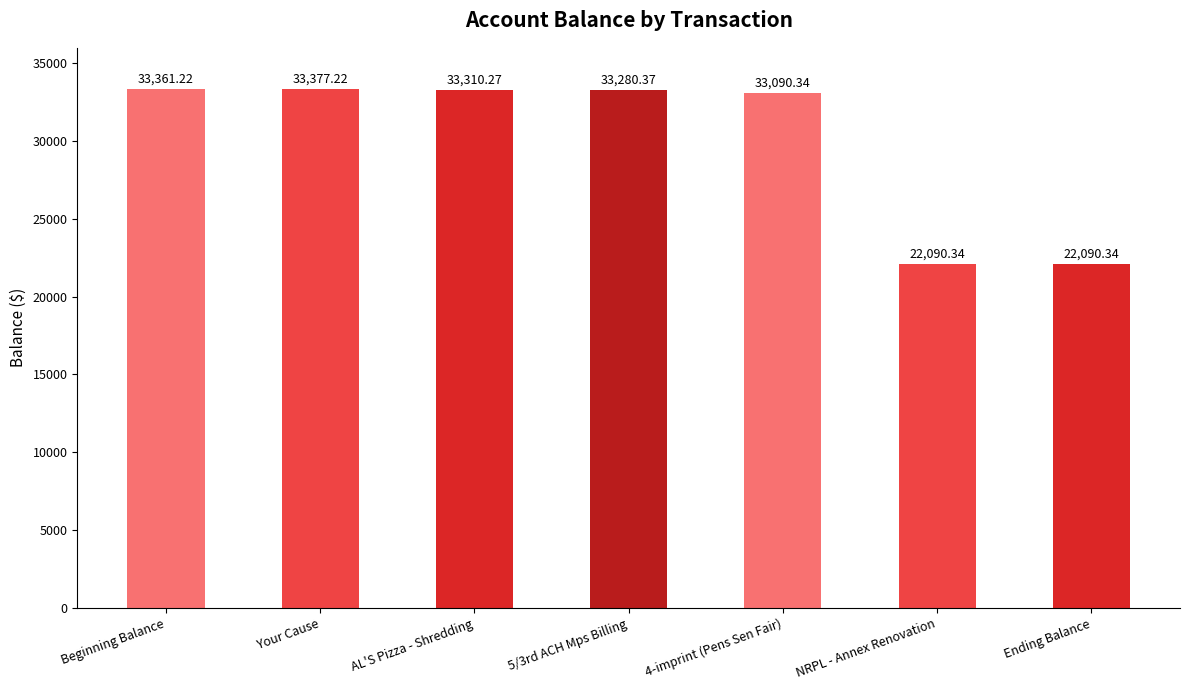

Reading left to right, transcribe all the data shown in this chart.

Beginning Balance=33361.2	Your Cause=33377.2	AL'S Pizza - Shredding=33310.3	5/3rd ACH Mps Billing=33280.4	4-imprint (Pens Sen Fair)=33090.3	NRPL - Annex Renovation=22090.3	Ending Balance=22090.3